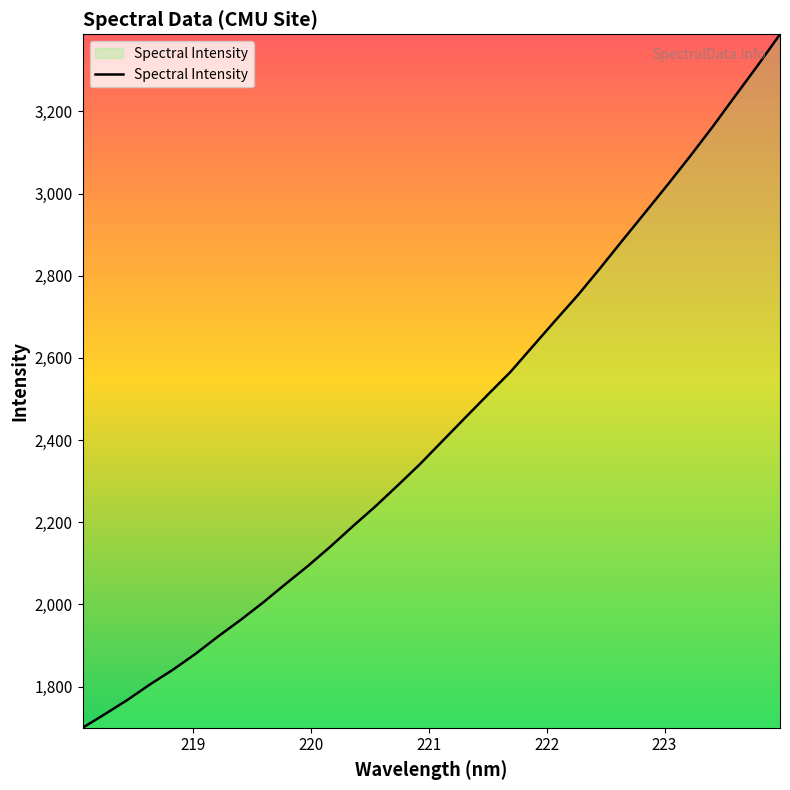

What is the difference between the maximum and minimum values?

1688.1